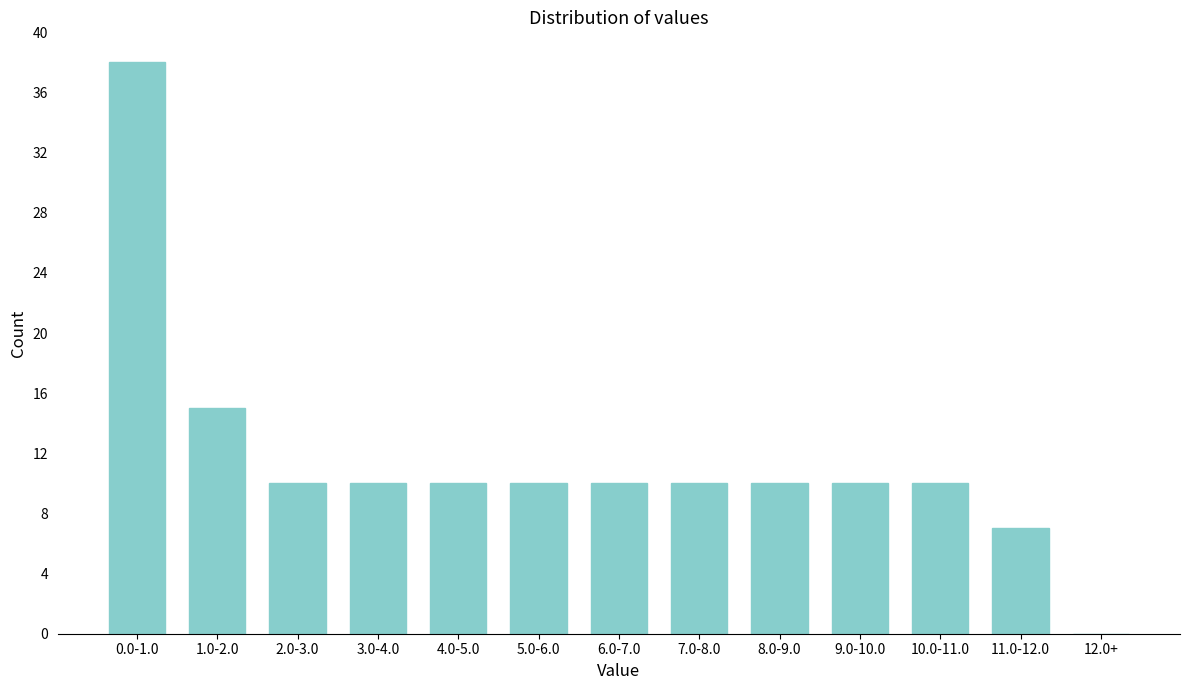

Reading left to right, extract all data points from this chart.

0.0-1.0=38	1.0-2.0=15	2.0-3.0=10	3.0-4.0=10	4.0-5.0=10	5.0-6.0=10	6.0-7.0=10	7.0-8.0=10	8.0-9.0=10	9.0-10.0=10	10.0-11.0=10	11.0-12.0=7	12.0+=0